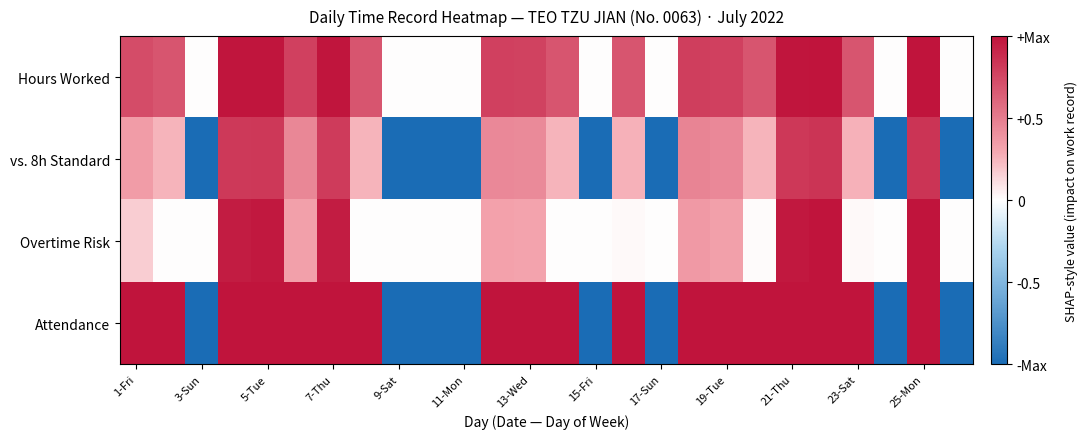

Rank the series by their maximum value, from lowest to highest.

vs. 8h Standard, Hours Worked, Overtime Risk, Attendance